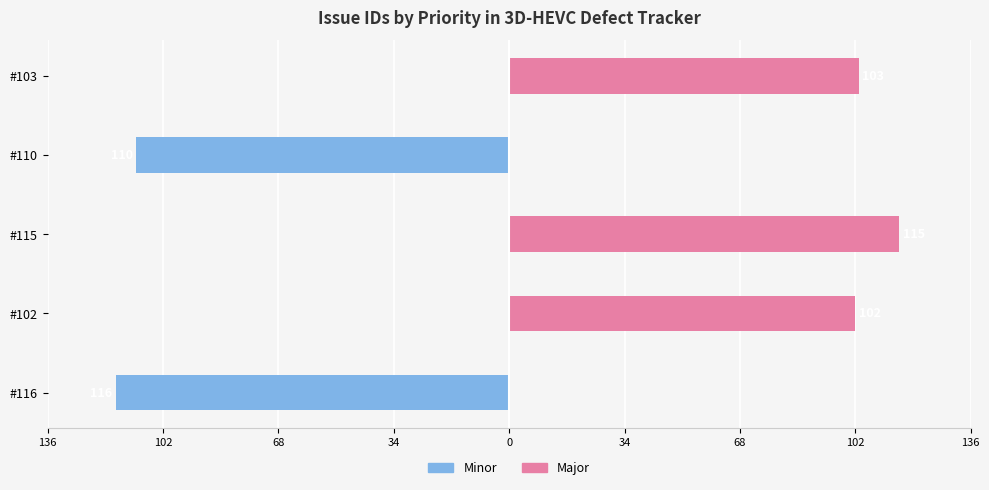

List the series in order of their overall mean, lowest first.

Minor, Major